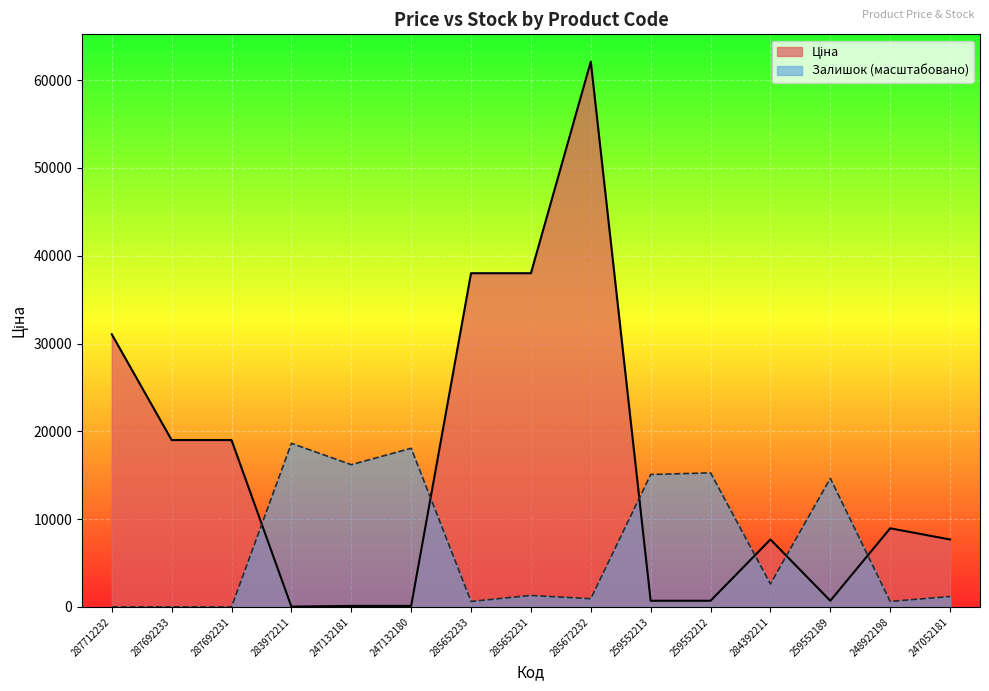

Where is Залишок nearest to the value 9317?

259552189